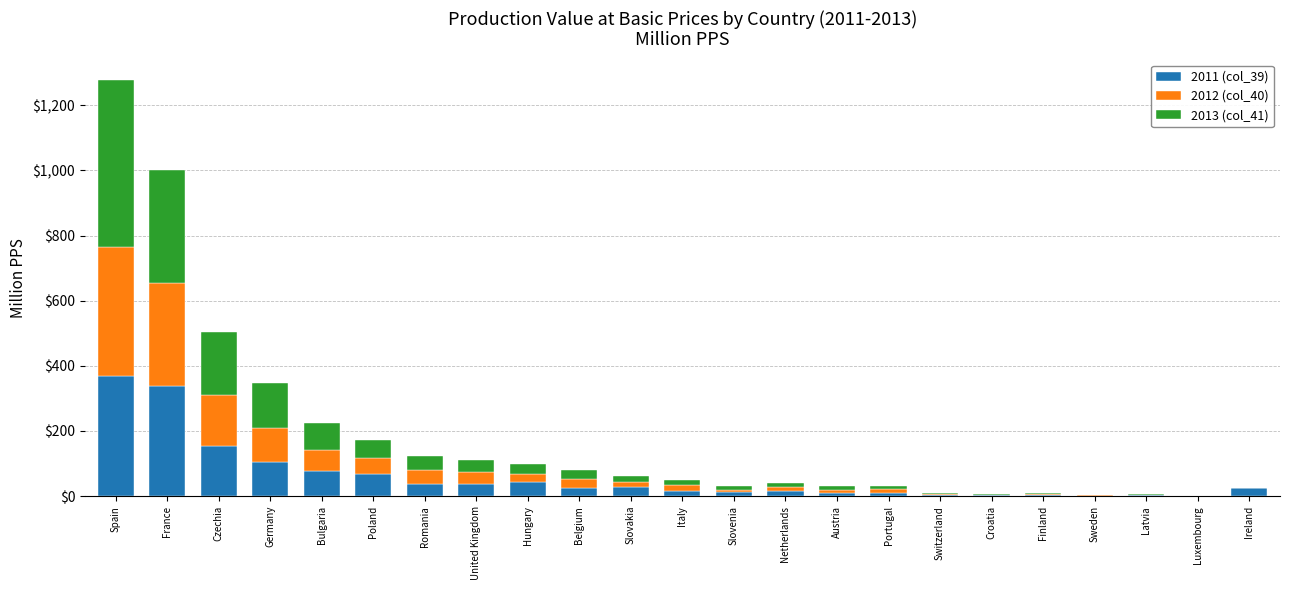

What is the sum of all 2011 (col_39) values?

1392.8